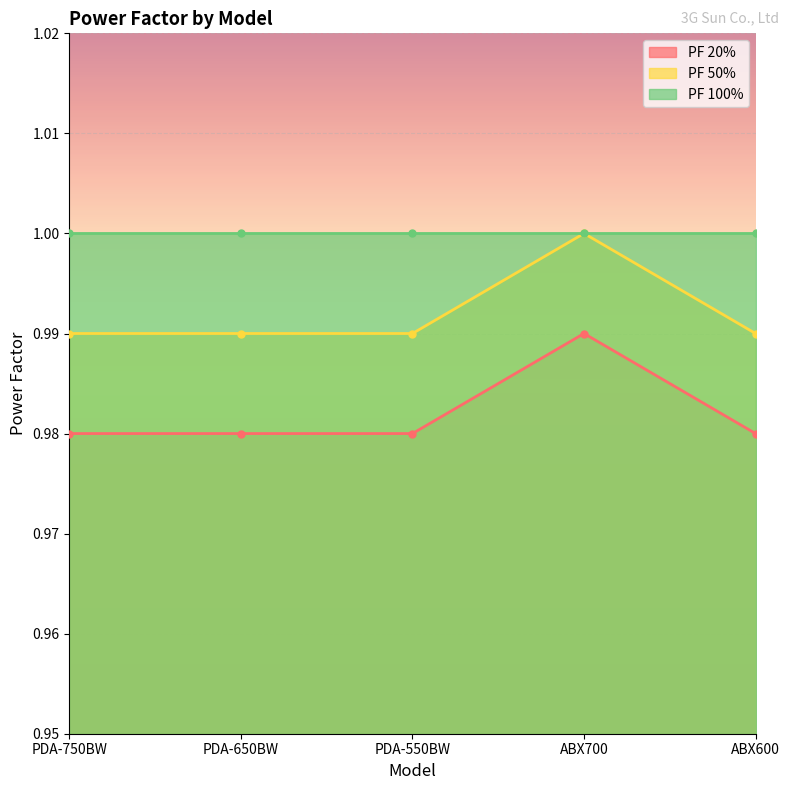

Is the value of PF 50% at PDA-750BW greater than the value of PF 20% at PDA-750BW?

Yes